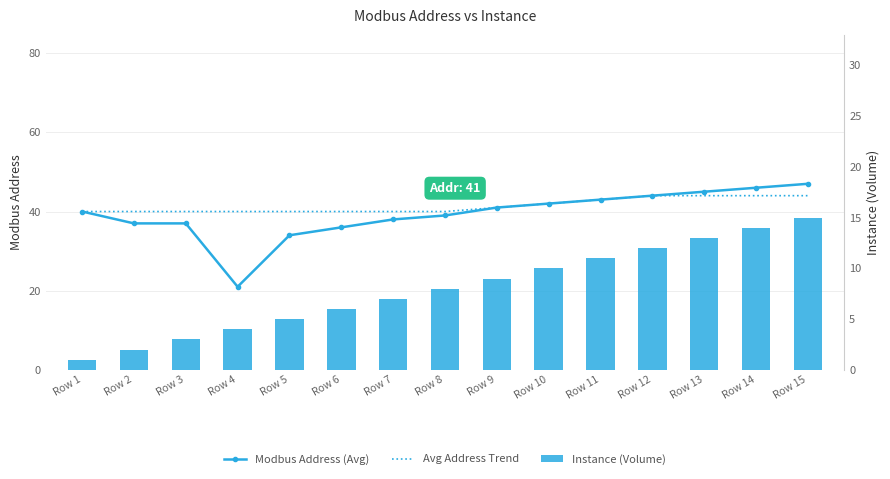

Reading left to right, transcribe all the data shown in this chart.

Modbus Address (Avg): Row 1=40	Row 2=37	Row 3=37	Row 4=21	Row 5=34	Row 6=36	Row 7=38	Row 8=39	Row 9=41	Row 10=42	Row 11=43	Row 12=44	Row 13=45	Row 14=46	Row 15=47
Avg Address Trend: Row 1=40	Row 2=40	Row 3=40	Row 4=40	Row 5=40	Row 6=40	Row 7=40	Row 8=40	Row 9=41	Row 10=42	Row 11=43	Row 12=44	Row 13=44	Row 14=44	Row 15=44
Instance (Volume): Row 1=1	Row 2=2	Row 3=3	Row 4=4	Row 5=5	Row 6=6	Row 7=7	Row 8=8	Row 9=9	Row 10=10	Row 11=11	Row 12=12	Row 13=13	Row 14=14	Row 15=15